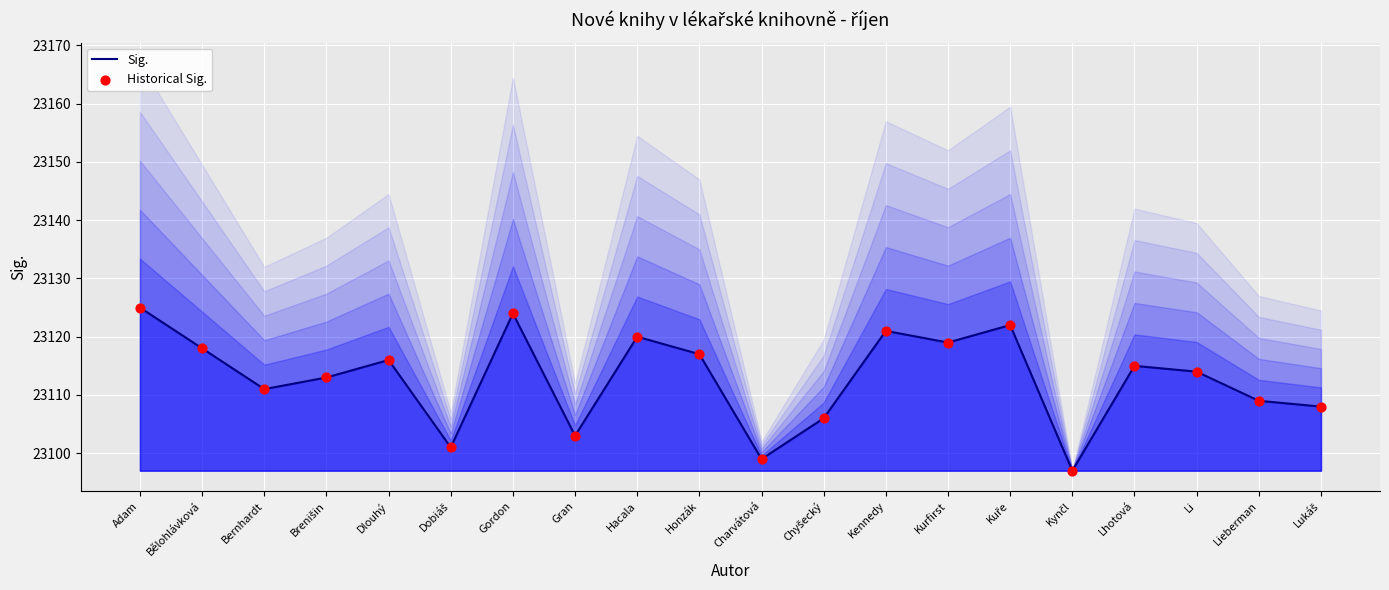

Which series has the largest total across all categories?

Sig.